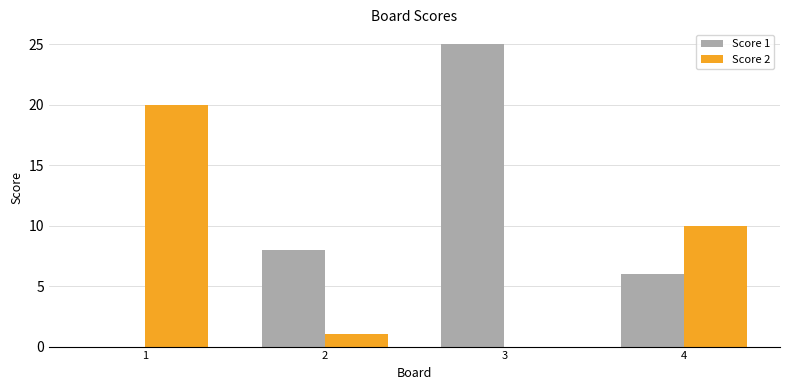

How many groups of bars are there?

4